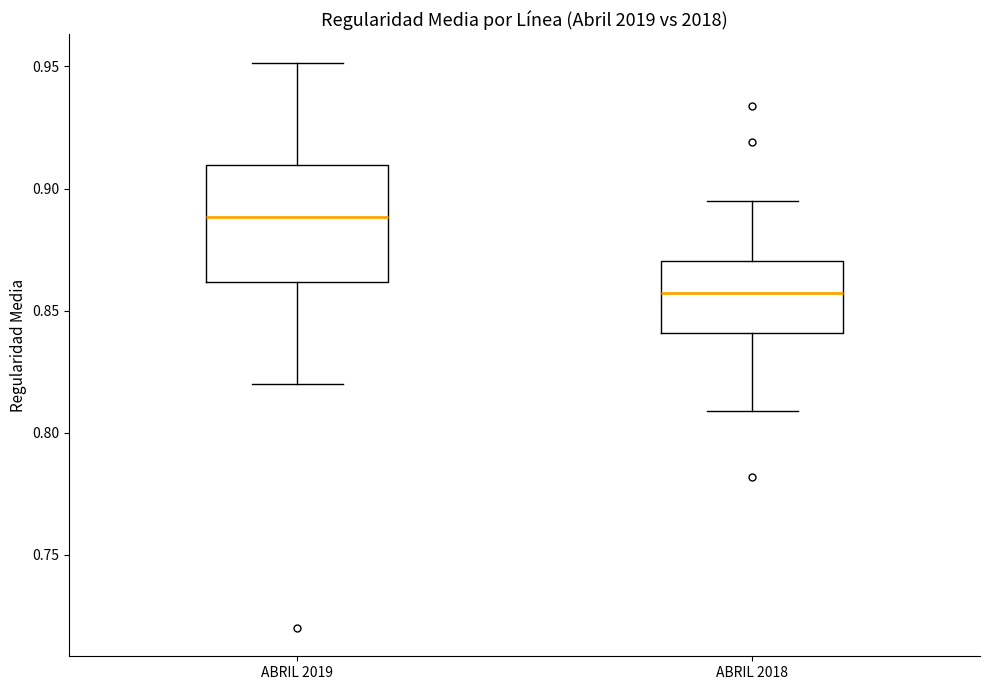

Reading left to right, transcribe this box plot: for each box, give where its median line is, the range the box spans, and where its two whiskers end, as read against the y-axis. The values are not printed on the chart, so give them approximately, as read against the axis.

ABRIL 2019: median 0.890, box 0.860 to 0.910, whiskers 0.820 to 0.950
ABRIL 2018: median 0.855, box 0.840 to 0.870, whiskers 0.810 to 0.895